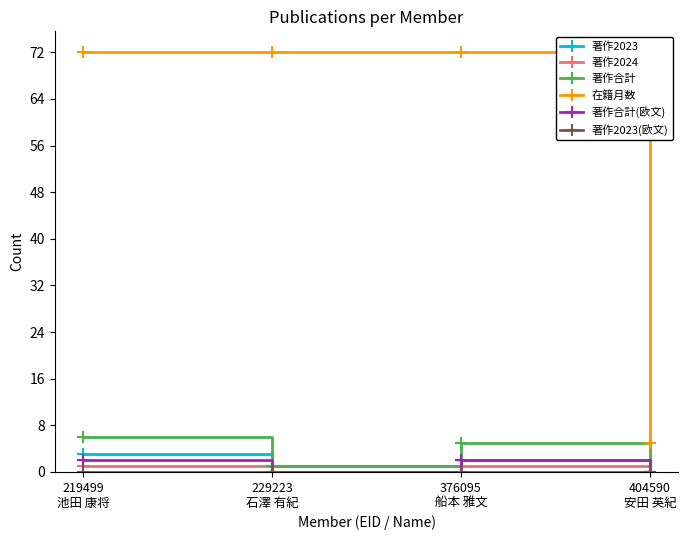

How many lines are shown in the chart?

6